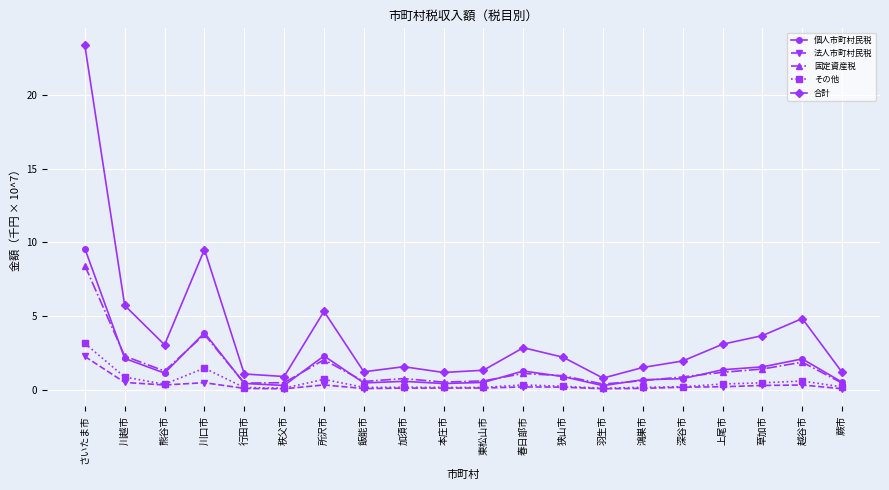

Which category has the highest value across all series?

さいたま市